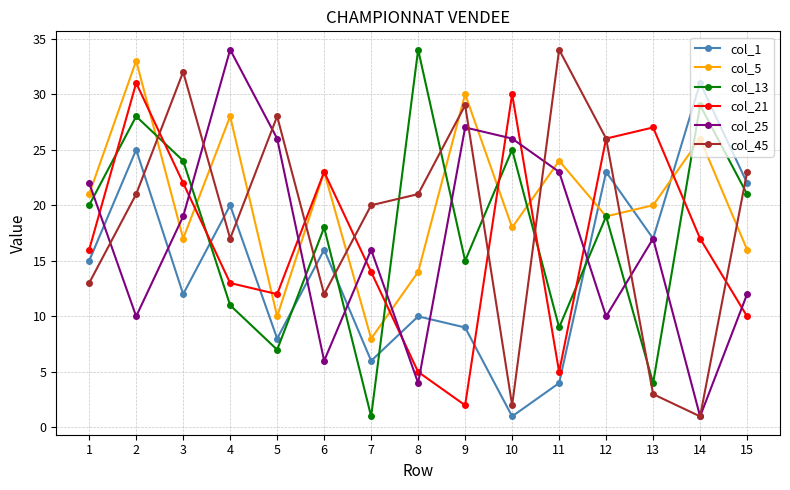

What value does the col_1 series have at 6, to the nearest 5?

15